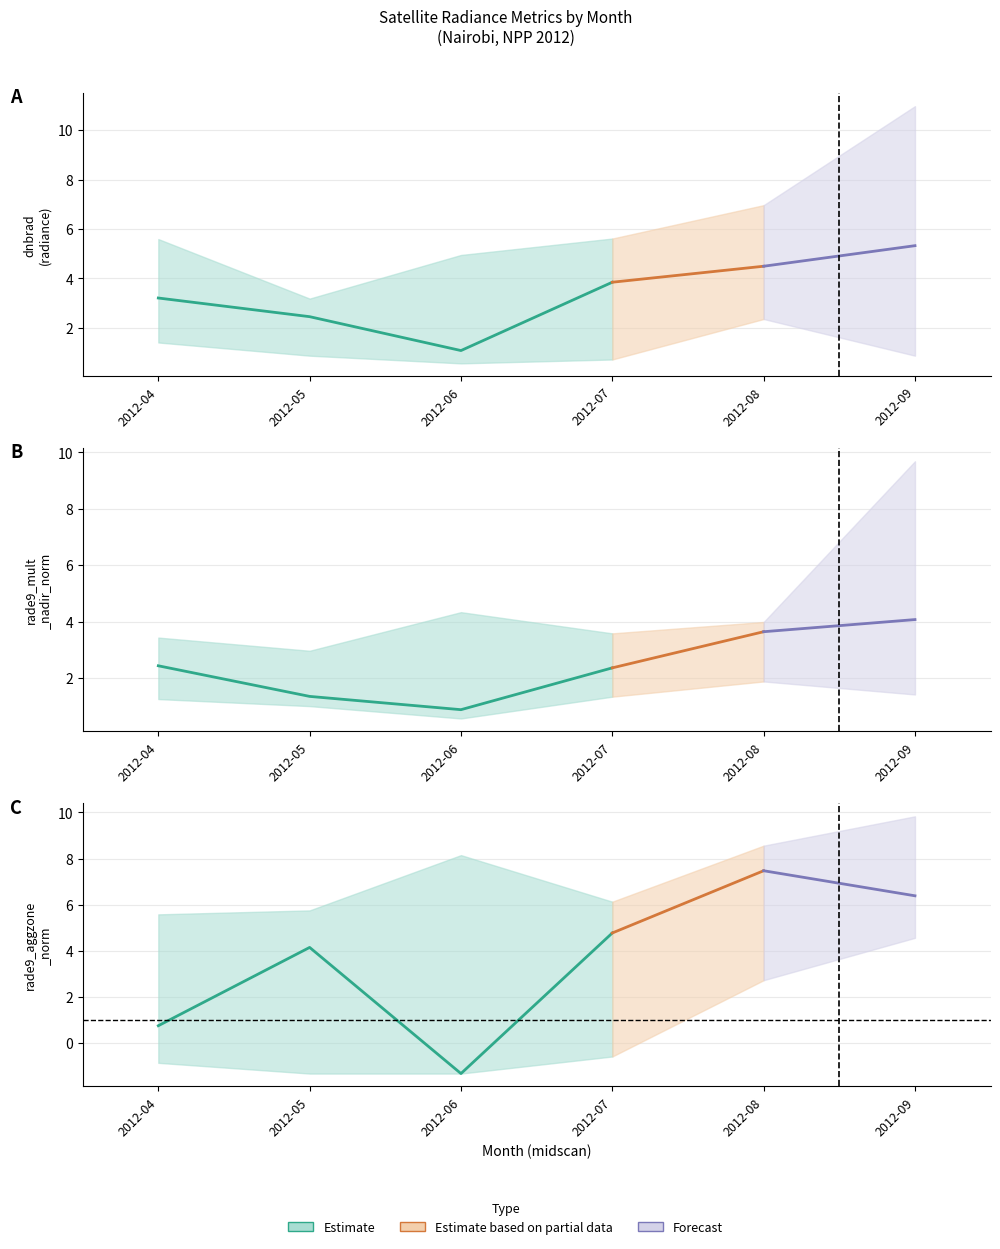

True or false: dnbrad and rade9_mult_nadir_norm intersect in this chart.

False